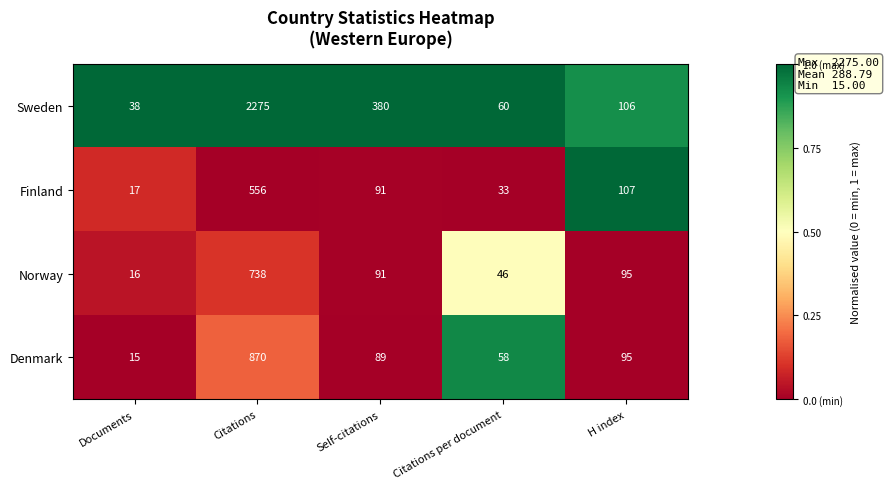

What is the total value across all series at Self-citations?

651